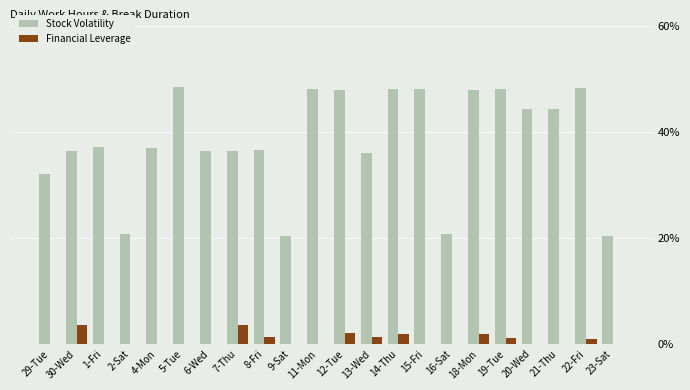

What position from the right is 2-Sat?

19